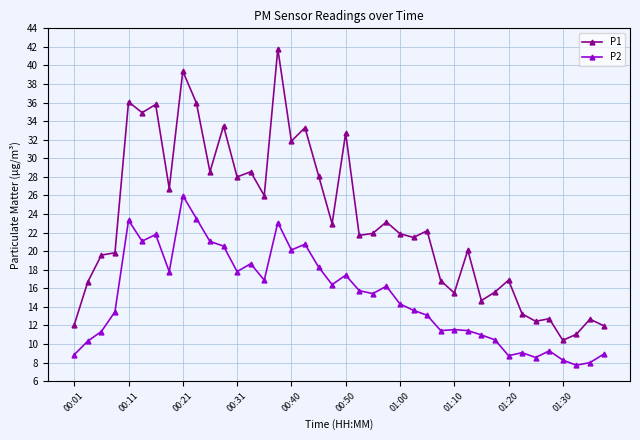

Does the chart have visible grid lines?

Yes